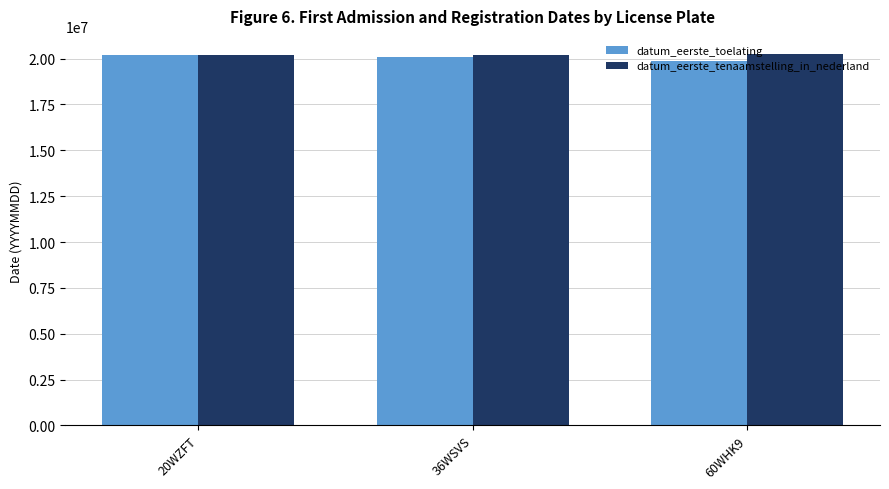

What is the lowest value of the datum_eerste_toelating series?

19851217